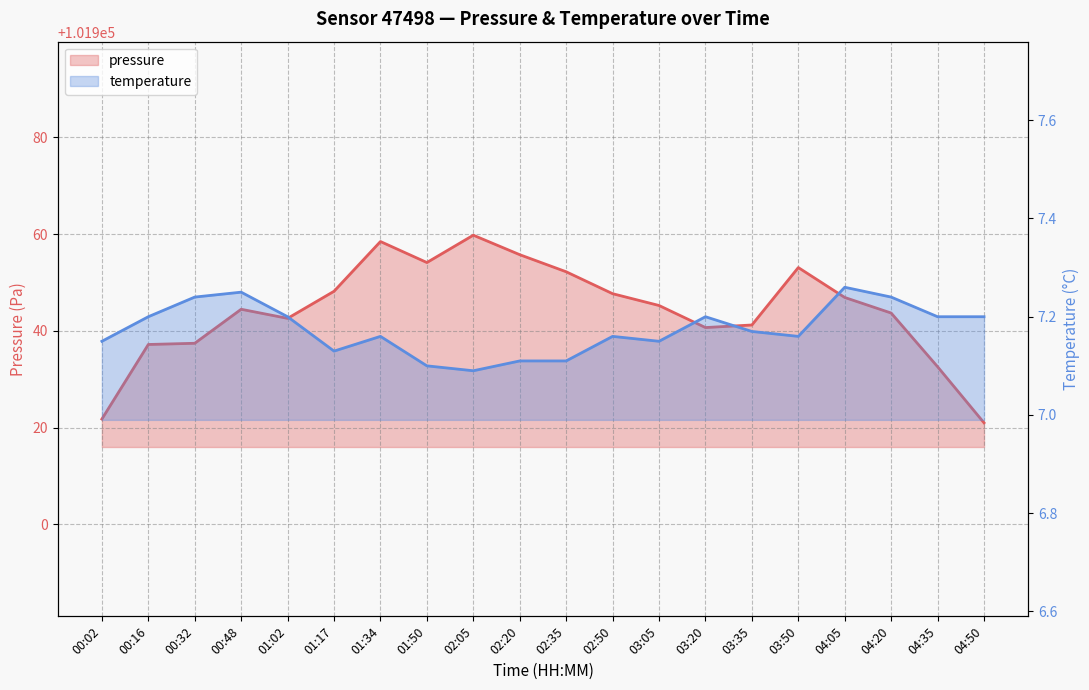

Where is pressure nearest to the value 101940?

03:20